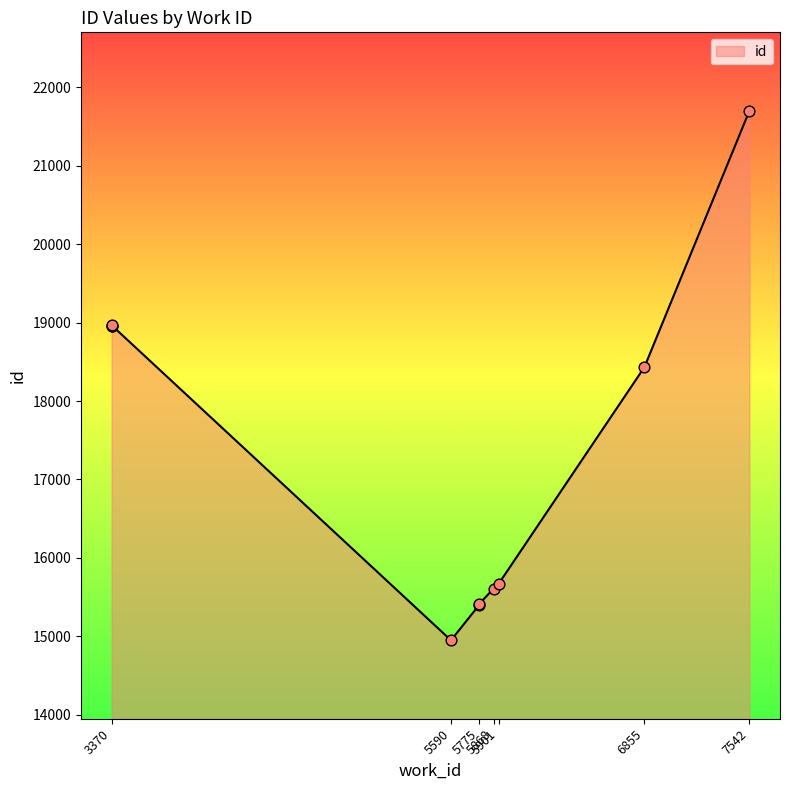

What is the ratio of the value at 3370 to the value at 7542?

0.9